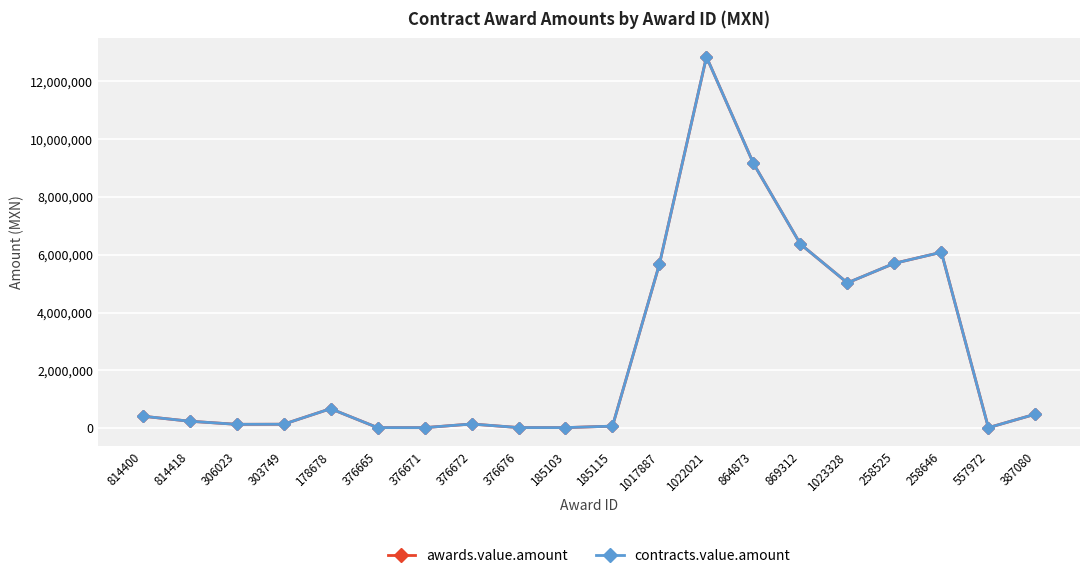

Reading right to left, transcribe all the data shown in this chart.

awards.value.amount: 485685.8	18958.8	6085472.5	5703457.5	5027400.0	6366916.2	9156844.8	12844860.0	5681550.0	71950.0	20664.0	22430.0	145740.0	19752.0	21120.0	674988.8	138000.0	134400.0	241920.0	416008.3
contracts.value.amount: 485685.8	18958.8	6085472.5	5703457.5	5027400.0	6366916.2	9156844.8	12844860.0	5681550.0	71950.0	20664.0	22430.0	145740.0	19752.0	21120.0	674988.8	138000.0	134400.0	241920.0	416008.3